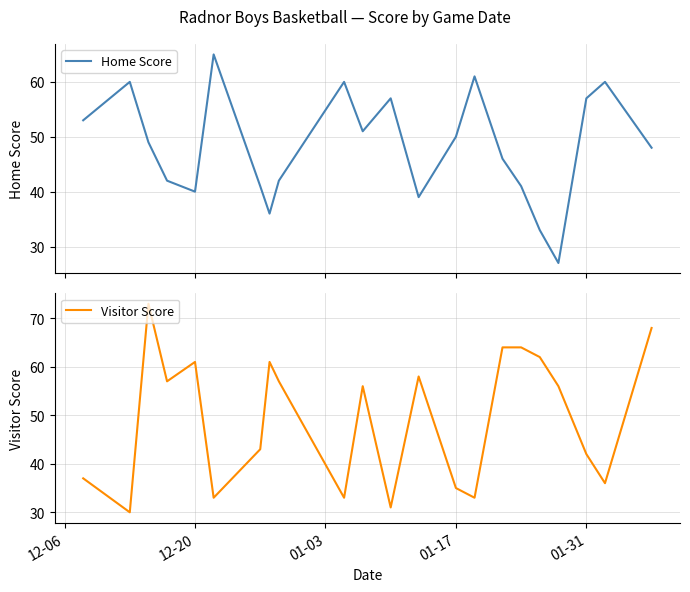

How many data points in Visitor Score are above 56?

10